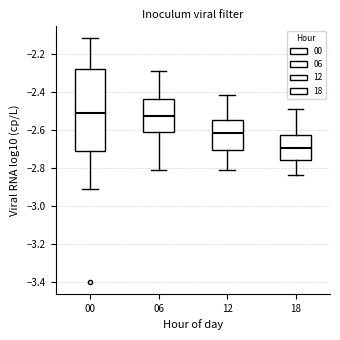

Where does the lower whisker of the box at x = 12 end on the y-axis? The values are not printed on the chart, so give them approximately, as read against the axis.

-2.80